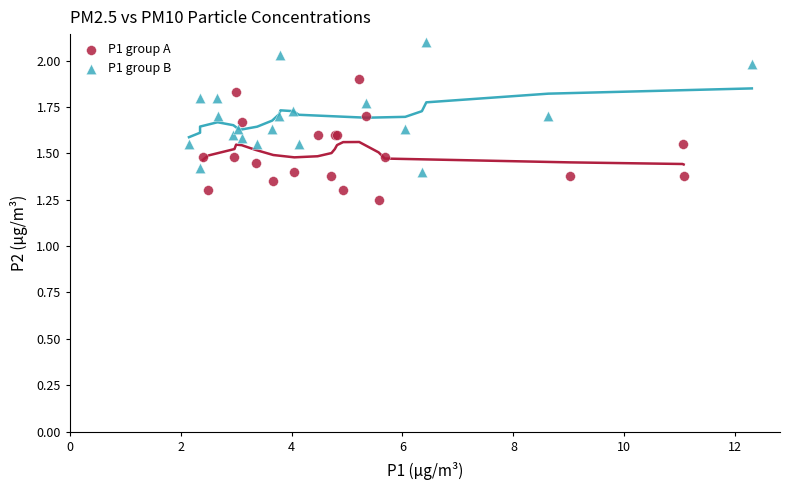

Which series has the largest Y range (max minus min)?

P1 group B